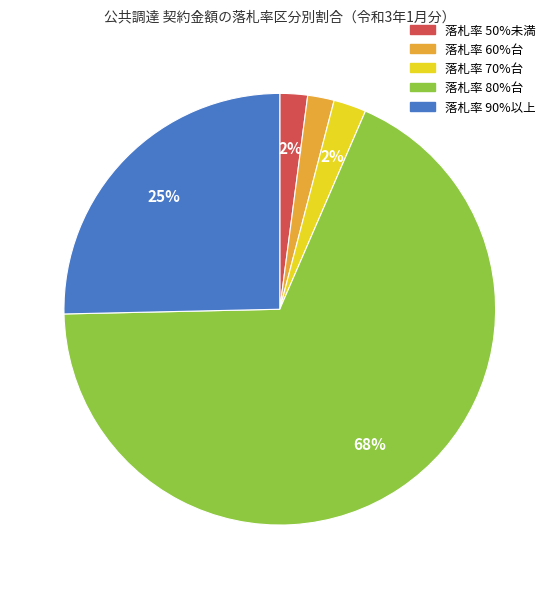

Does any single category account for the majority?

Yes